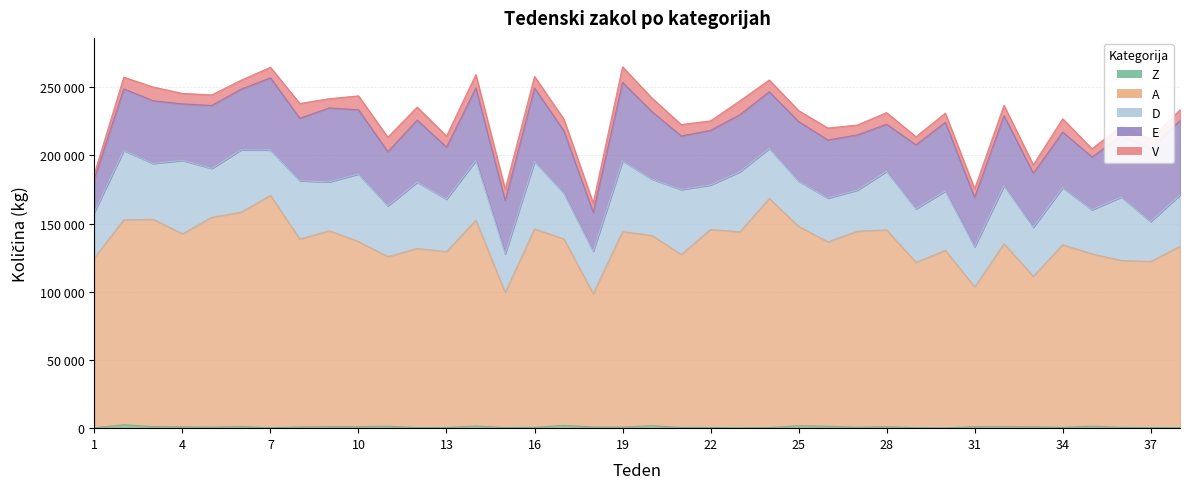

Does the chart have visible grid lines?

Yes